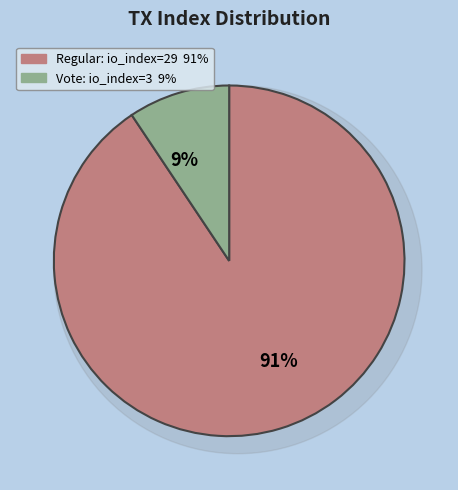

Combined, do Vote (io_index=3) and Regular (io_index=29) account for over 50%?

Yes